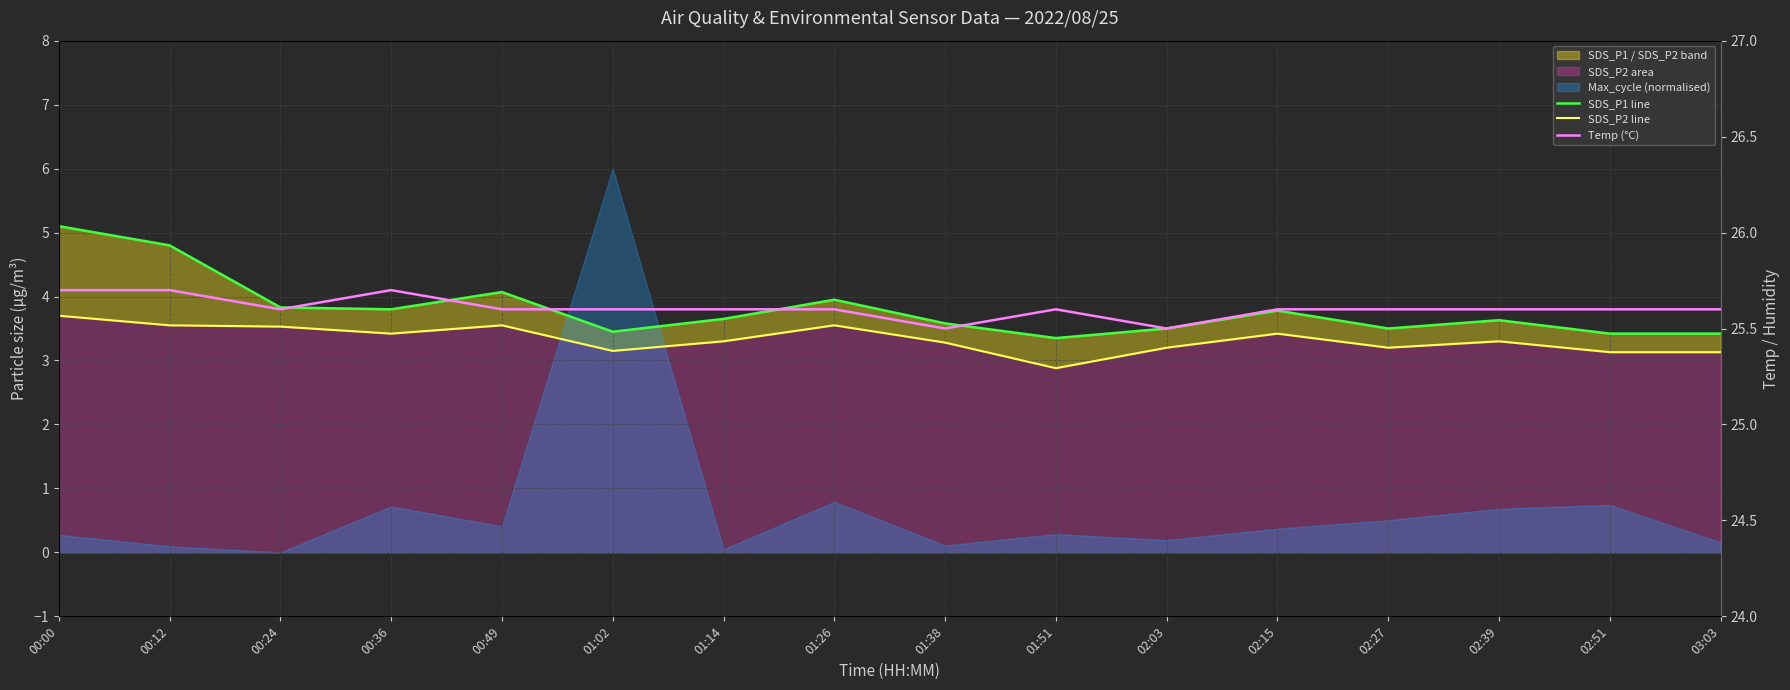

What position from the right is 02:51?

2